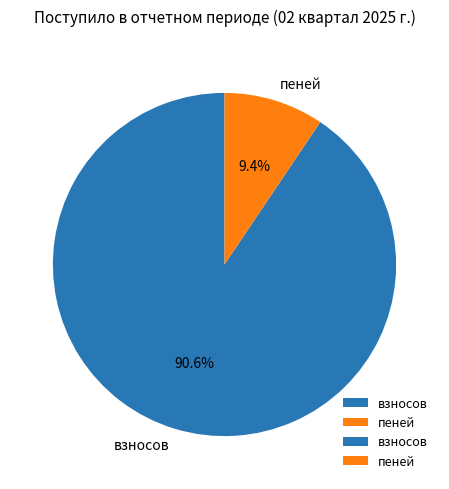

The пеней slice represents 22% of the pie. True or false?

False